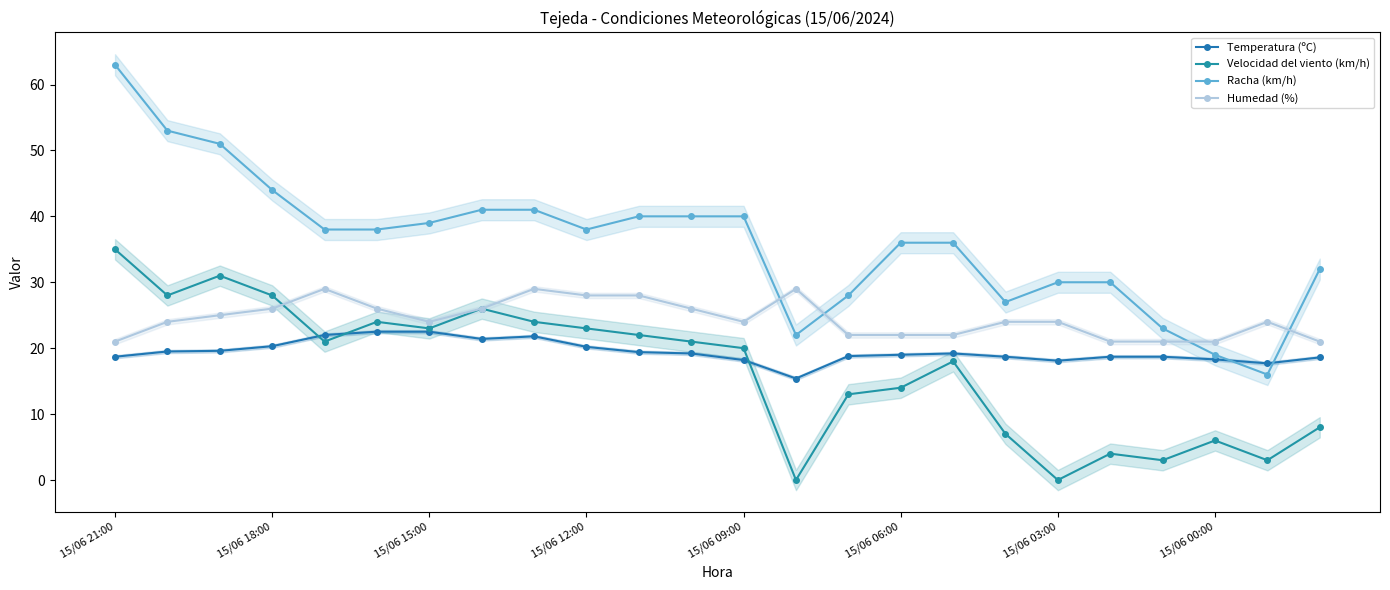

How many lines are shown in the chart?

4